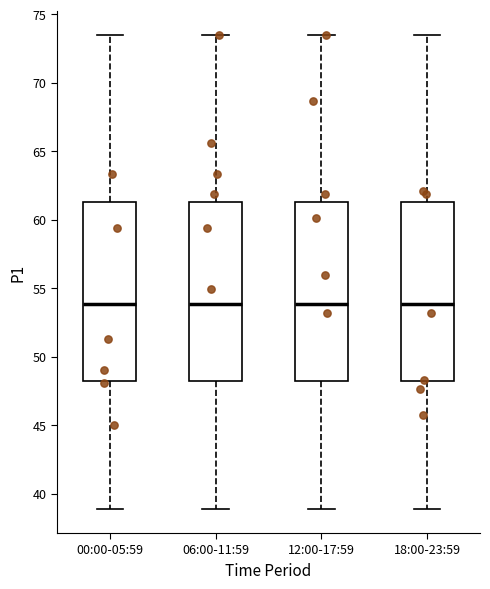

Where does the lower whisker of the box for 12:00-17:59 end on the y-axis? The values are not printed on the chart, so give them approximately, as read against the axis.

39.0